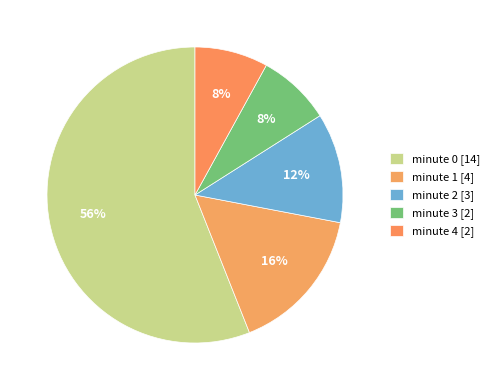

How many segments does this pie chart have?

5